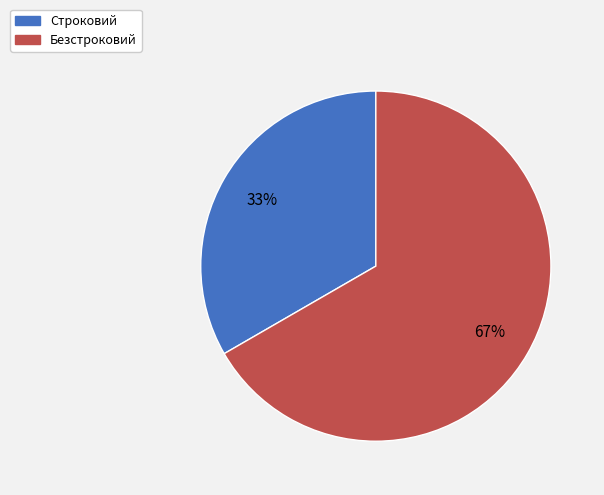

Combined, do Безстроковий and Строковий account for over 50%?

Yes